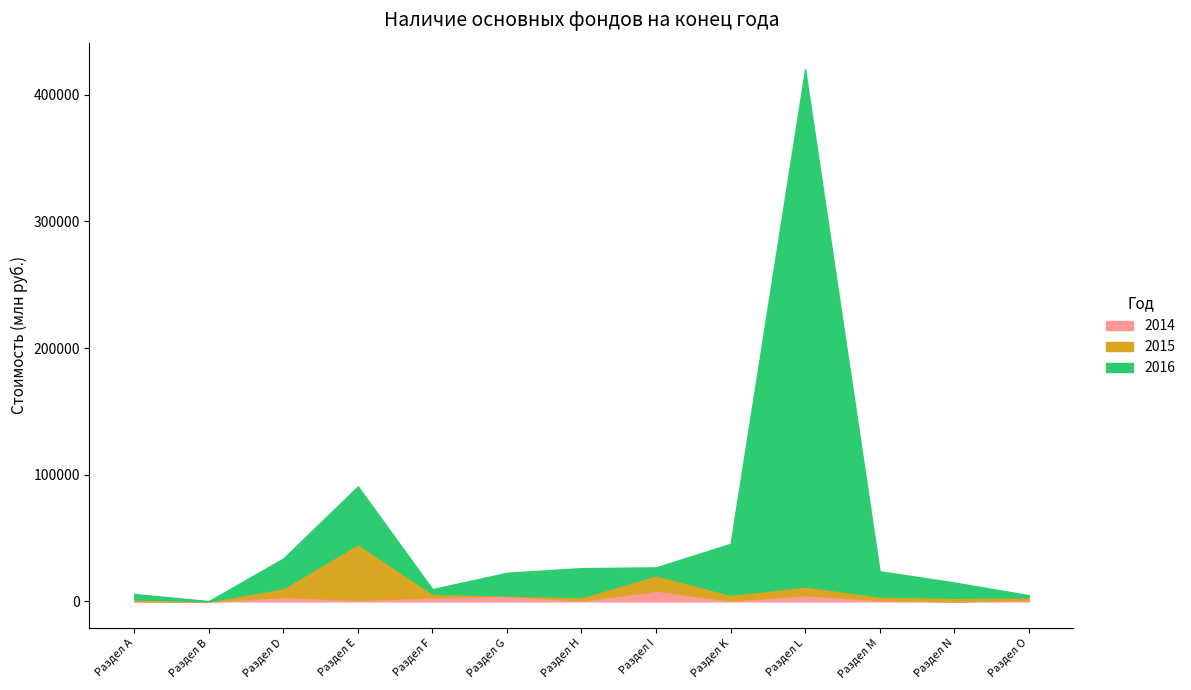

The 2014 series shows 4373 at Раздел G. True or false?

True